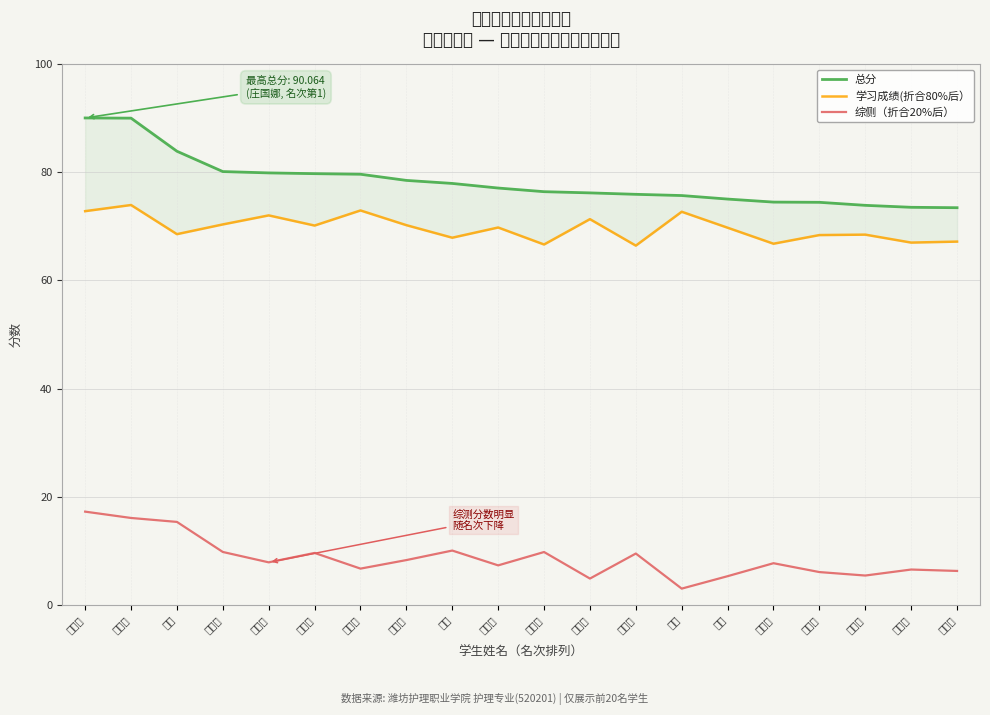

Is the value of 学习成绩(折合80%后） at 冯子童 greater than the value of 总分 at 时文文?

No